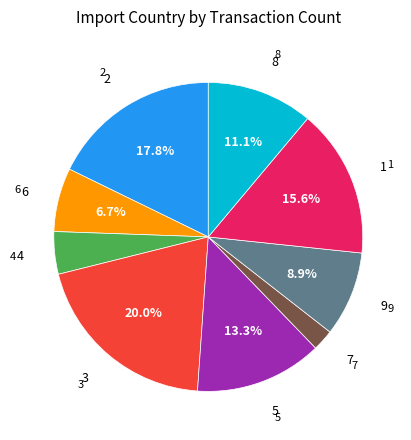

Does any single category account for the majority?

No